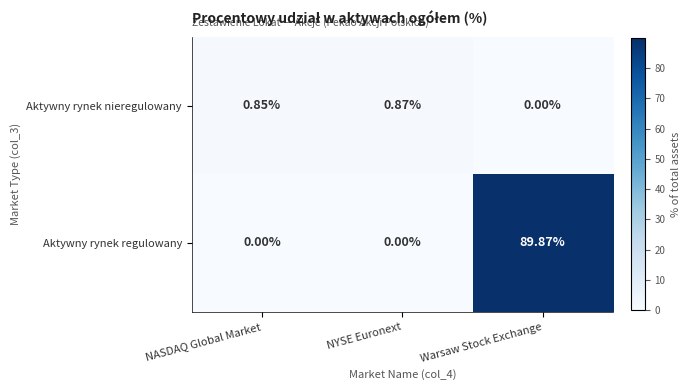

Rank the categories by Aktywny rynek nieregulowany value from lowest to highest.

Warsaw Stock Exchange, NASDAQ Global Market, NYSE Euronext